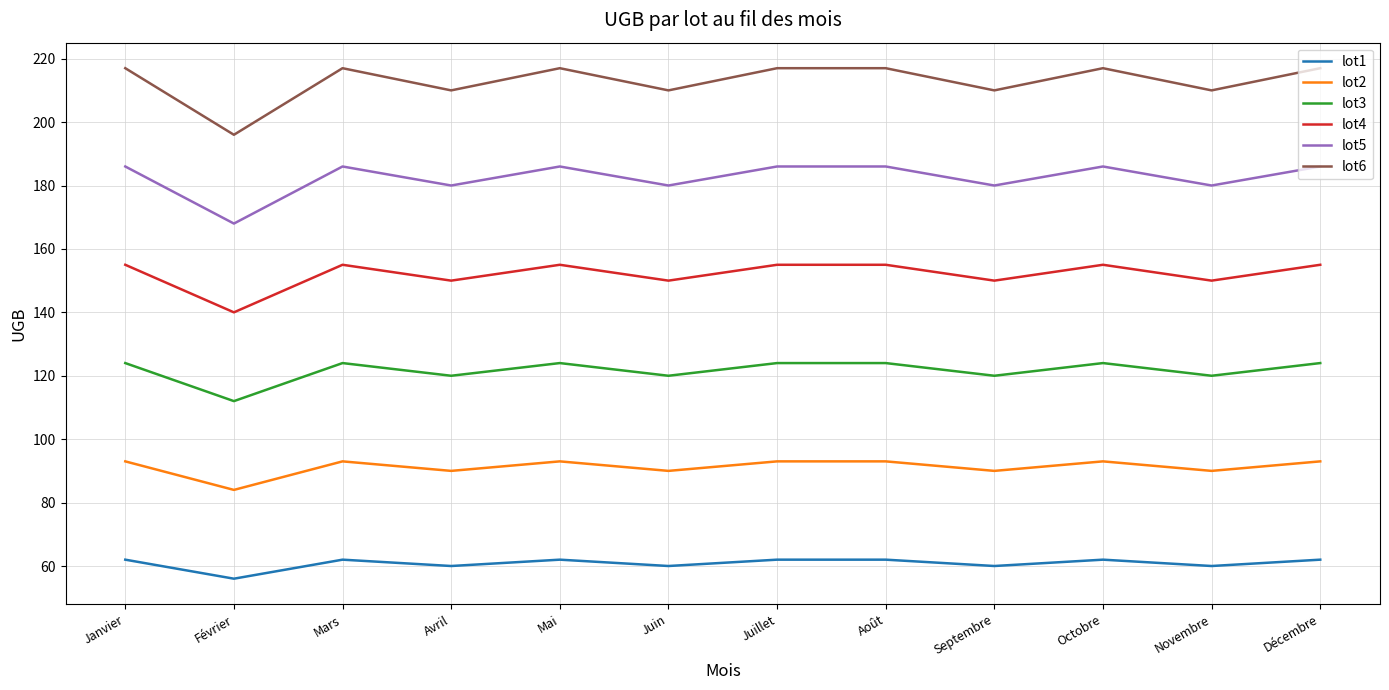

At how many categories does at least one series exceed 200?

11